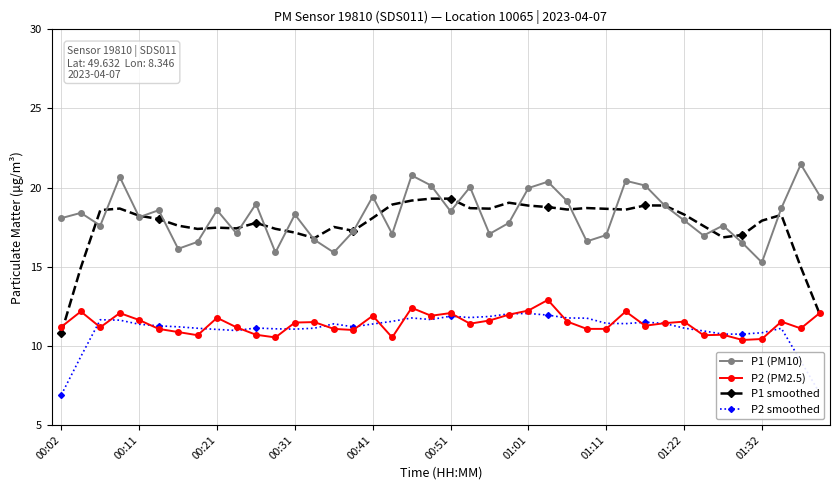

Count the number of categories in the chart.

40